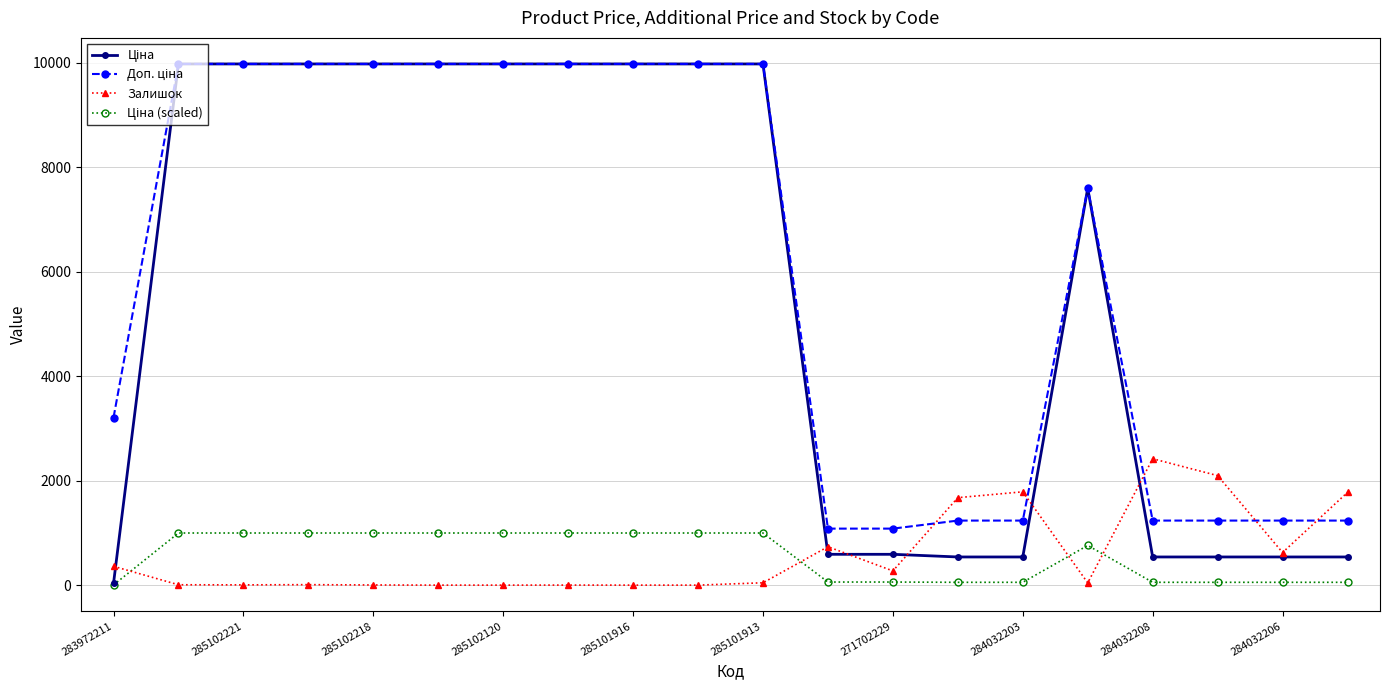

What is the highest value of the Залишок series?

2419.0